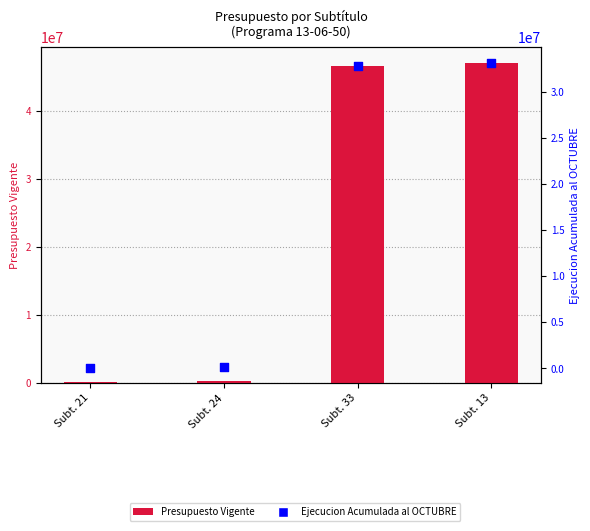

Which series has the widest spread of Y values?

Presupuesto Vigente